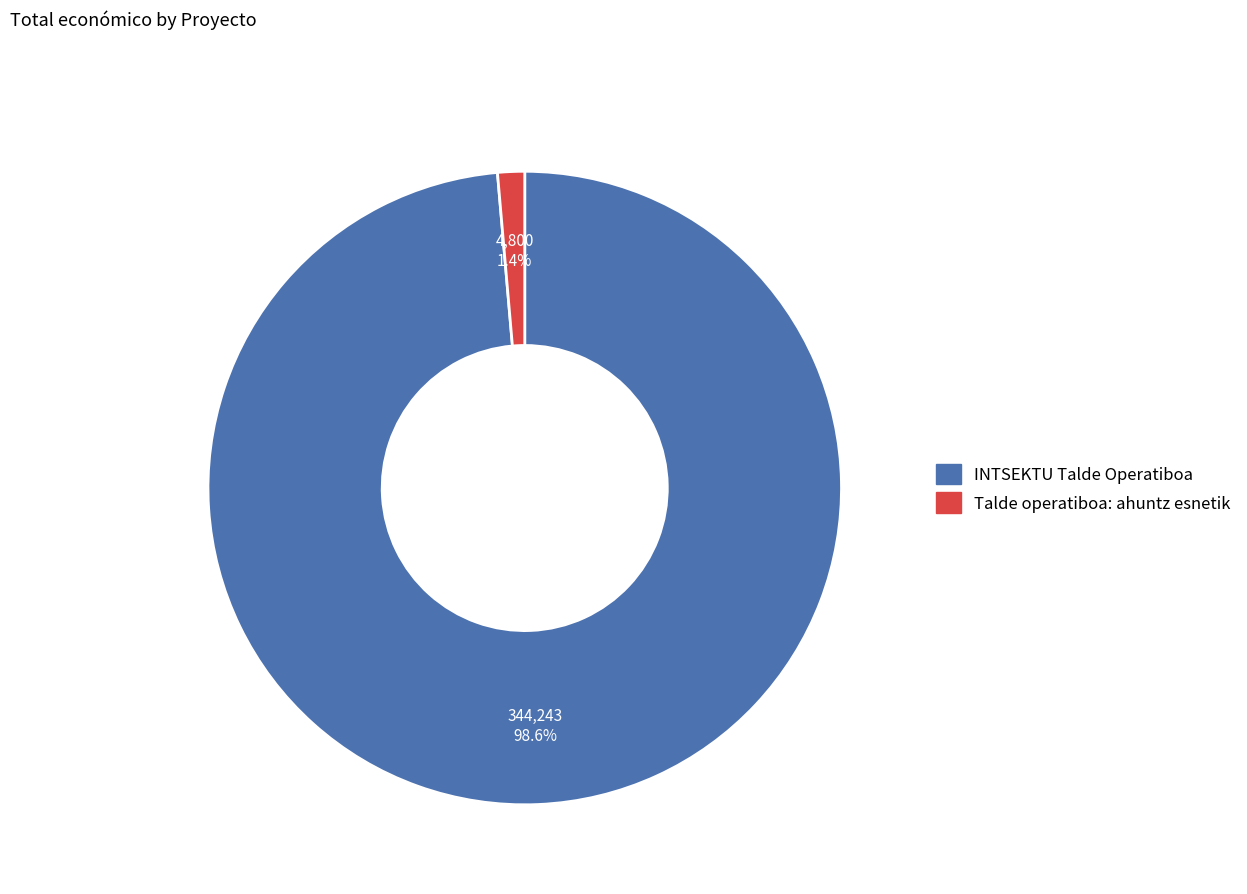

Which category accounts for the majority?

INTSEKTU Talde Operatiboa